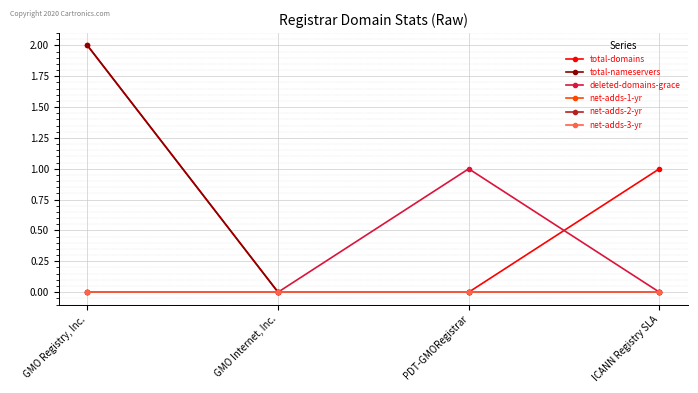

How many interior local peaks does the deleted-domains-grace series have?

1